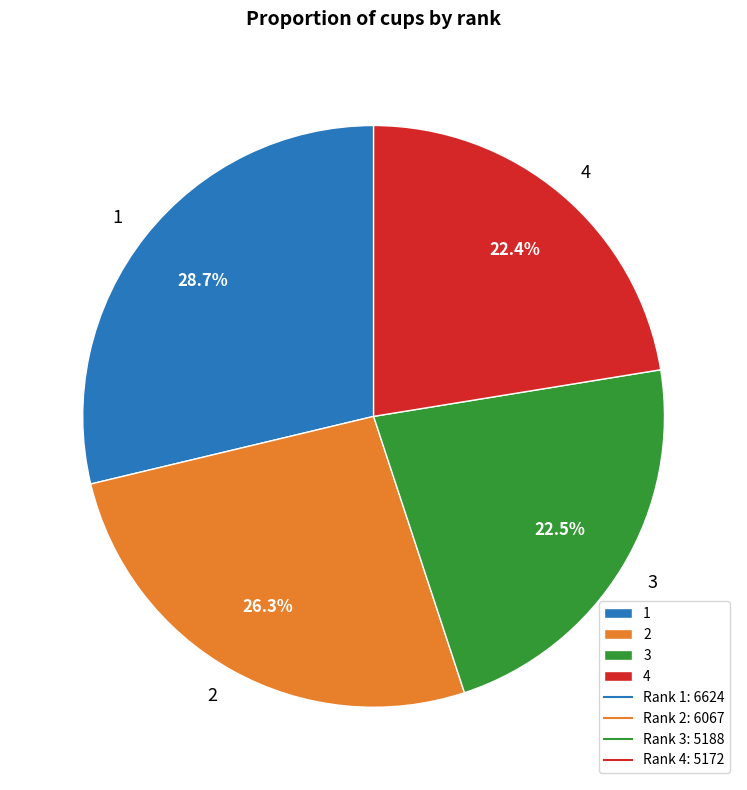

How many slices are in this pie chart?

4